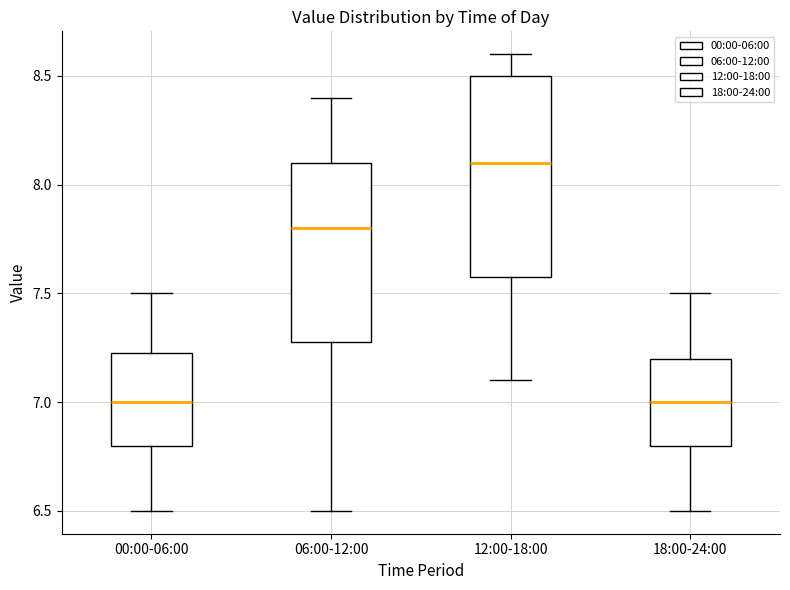

Which box is the tallest, from its lower edge to its upper edge?

12:00-18:00